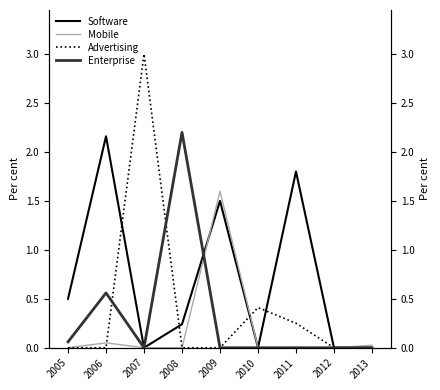

Where is the first local maximum for Mobile?

2006